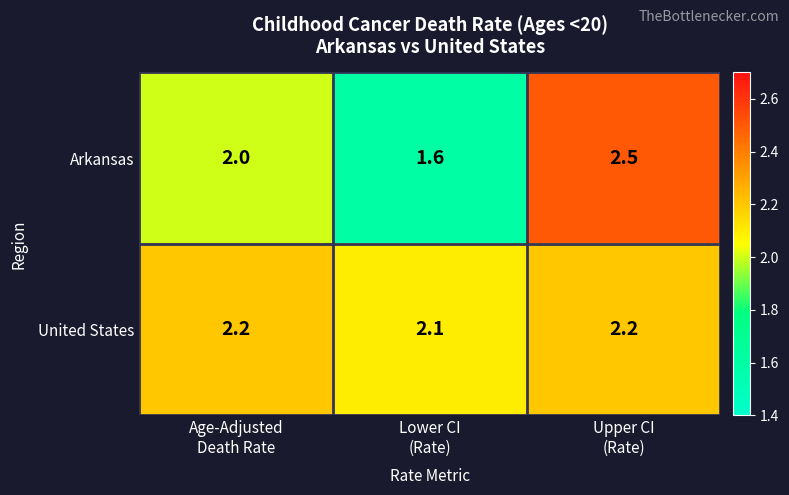

Which series has the largest total across all categories?

United States